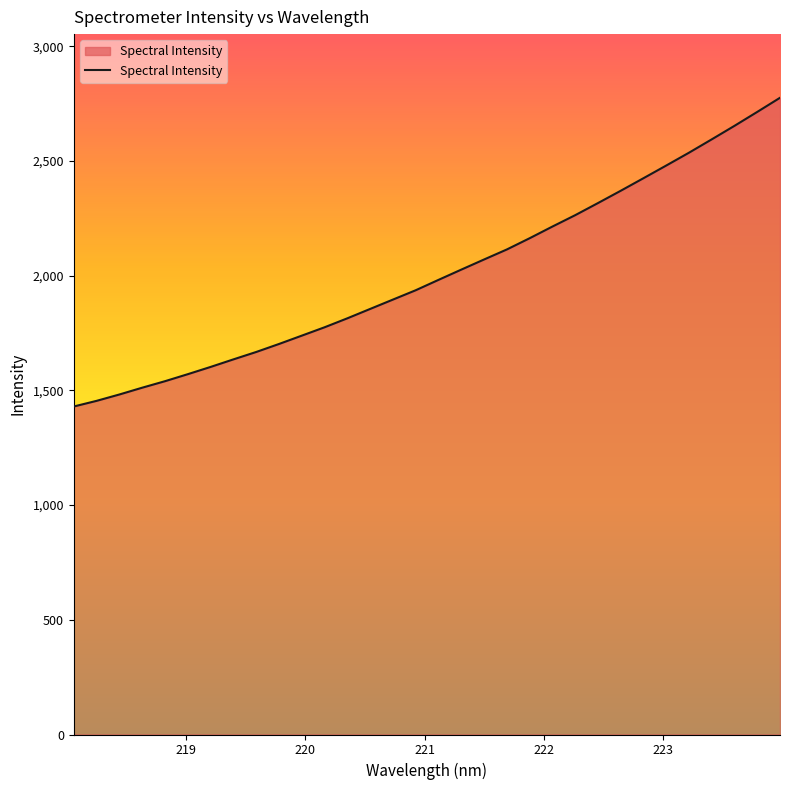

What is the maximum value shown in the chart?

2775.9